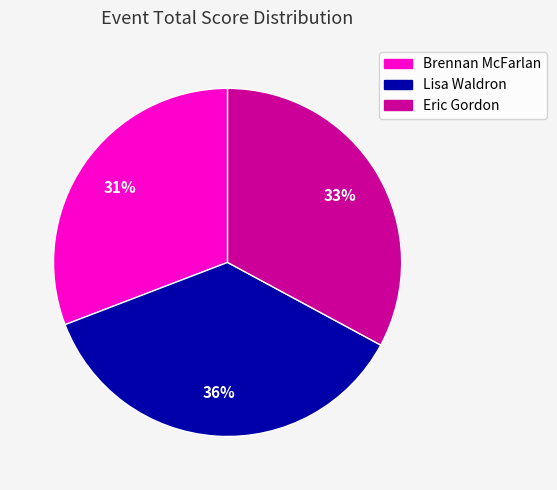

Which has a higher value, Eric Gordon or Lisa Waldron?

Lisa Waldron